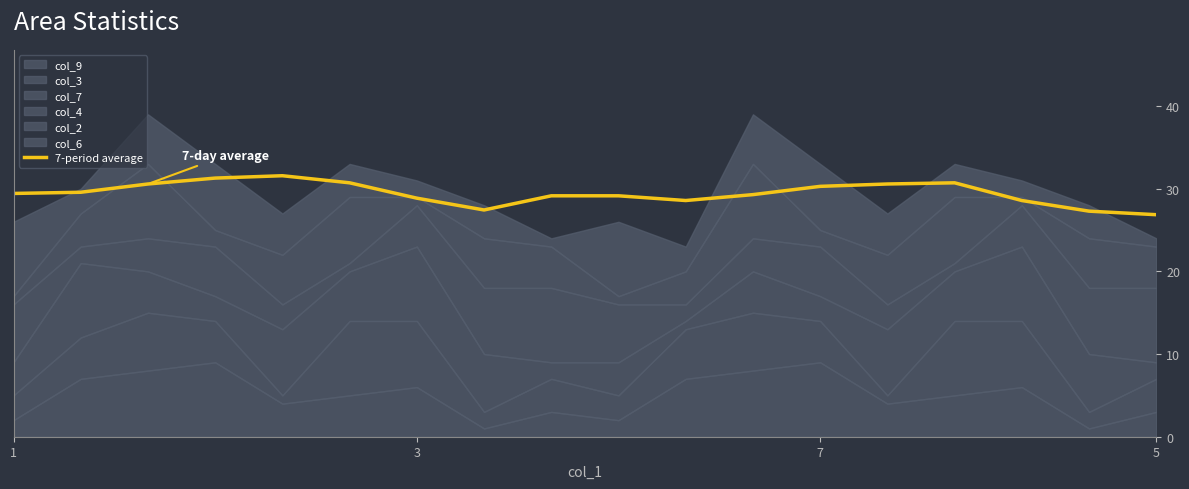

Is it true that 7-period average equals 28.9 at 3?

True